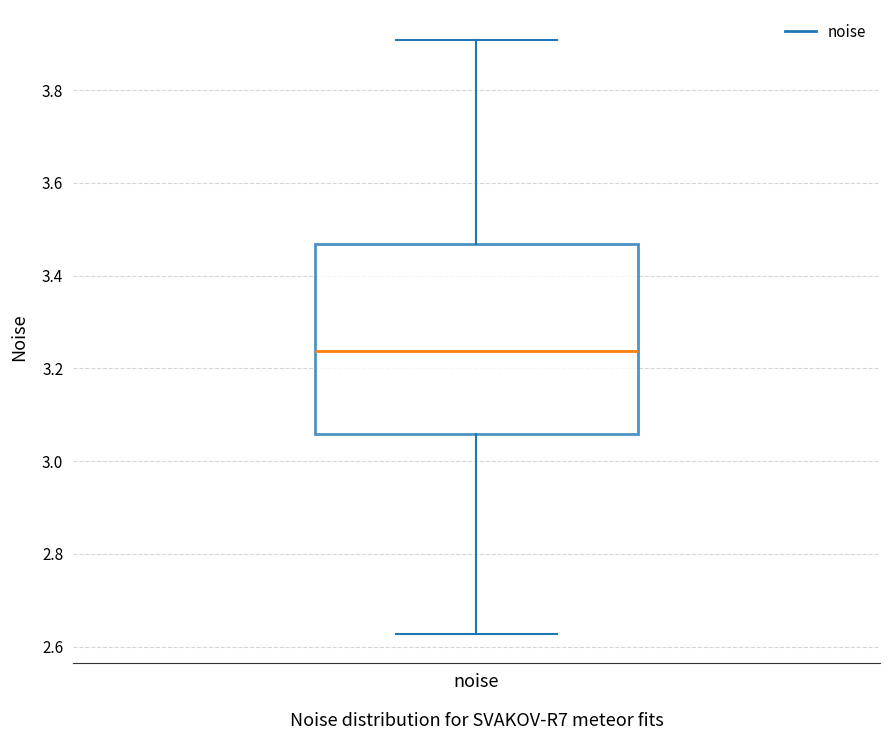

Read this box plot against the y-axis: the position of the median line, the range covered by the box, and the ends of both whiskers. The values are not printed on the chart, so give them approximately, as read against the axis.

median 3.24, box 3.06 to 3.46, whiskers 2.62 to 3.90